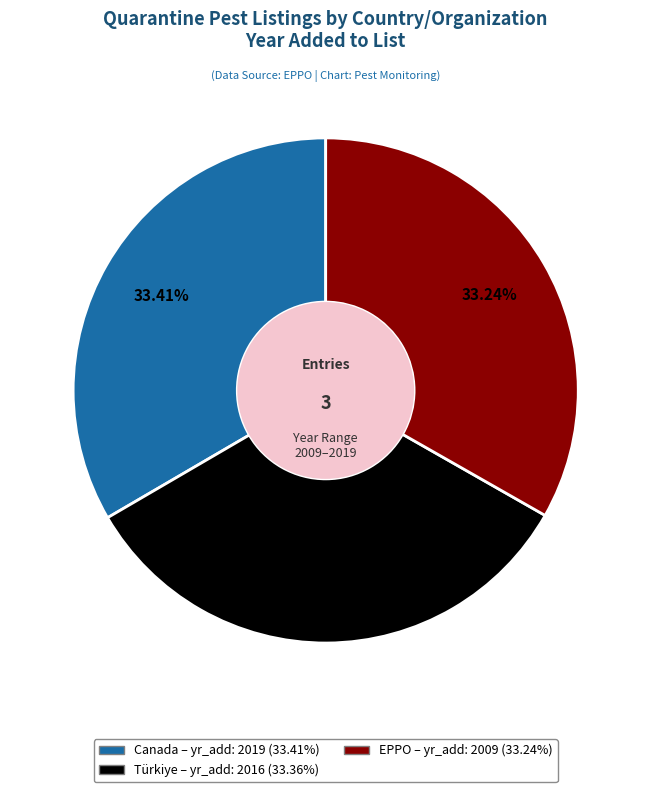

To the nearest percent, what is the combined percentage of Türkiye and EPPO?

67%